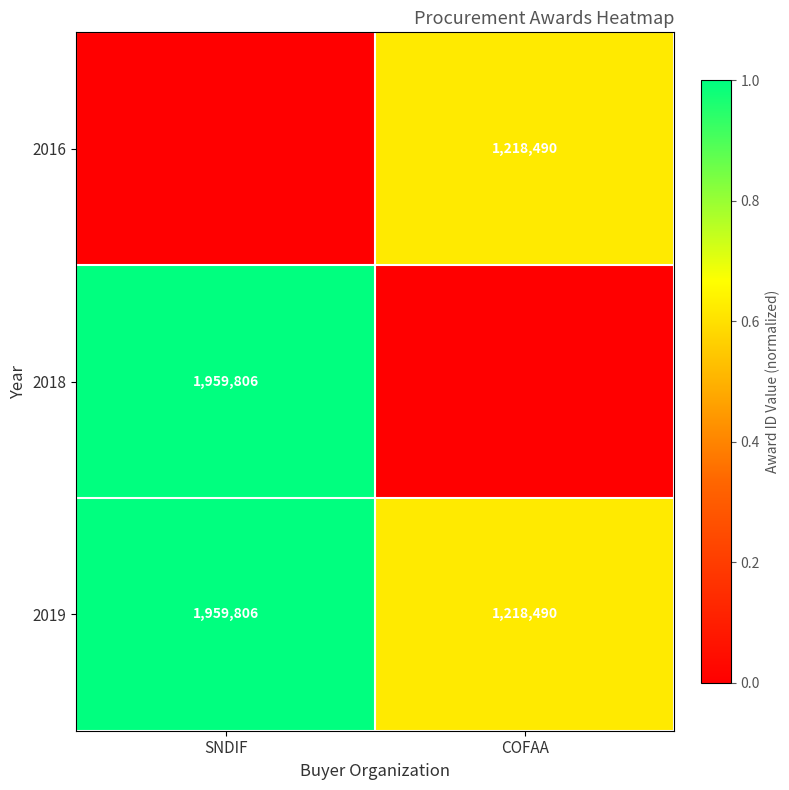

Read the 2019 value at COFAA.

1218490